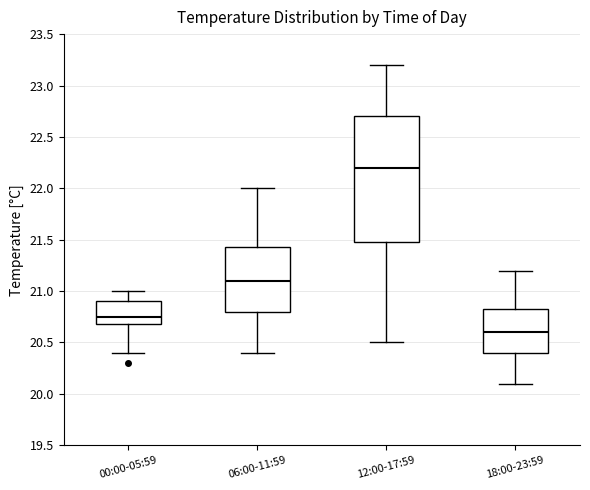

Which box is the tallest, from its lower edge to its upper edge?

12:00-17:59